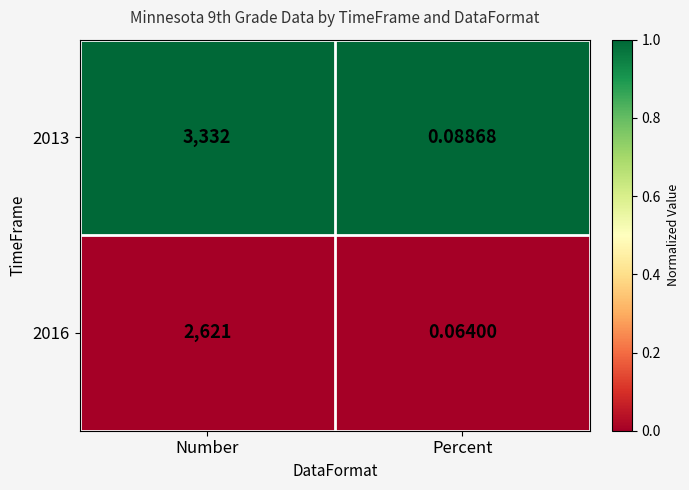

List the labels in order of 2016 value, largest first.

Number, Percent